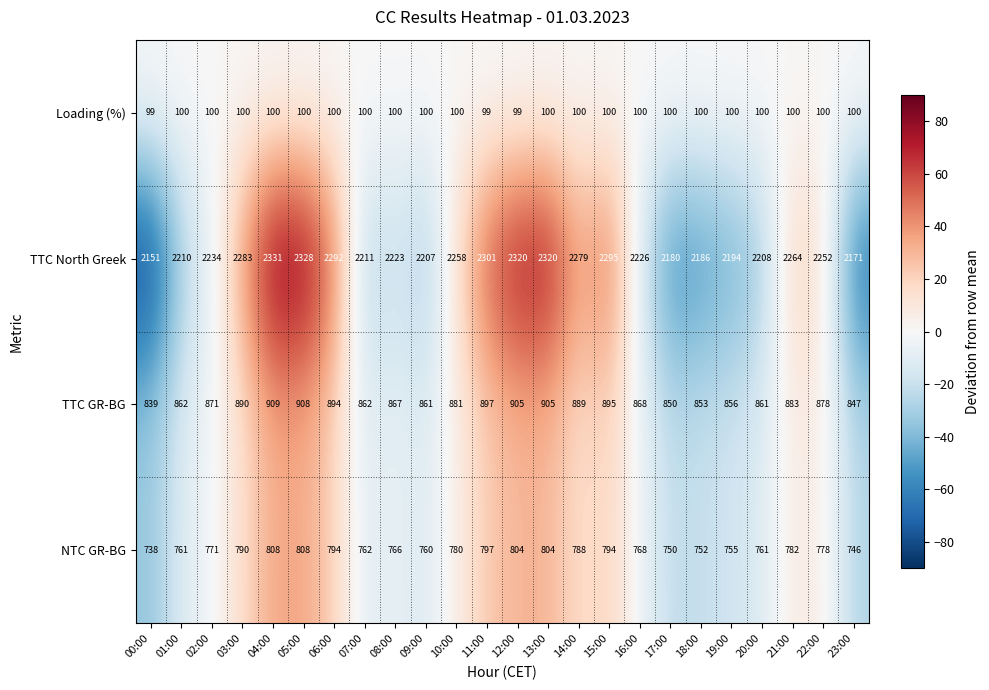

What is the total value across all series at 02:00?

3976